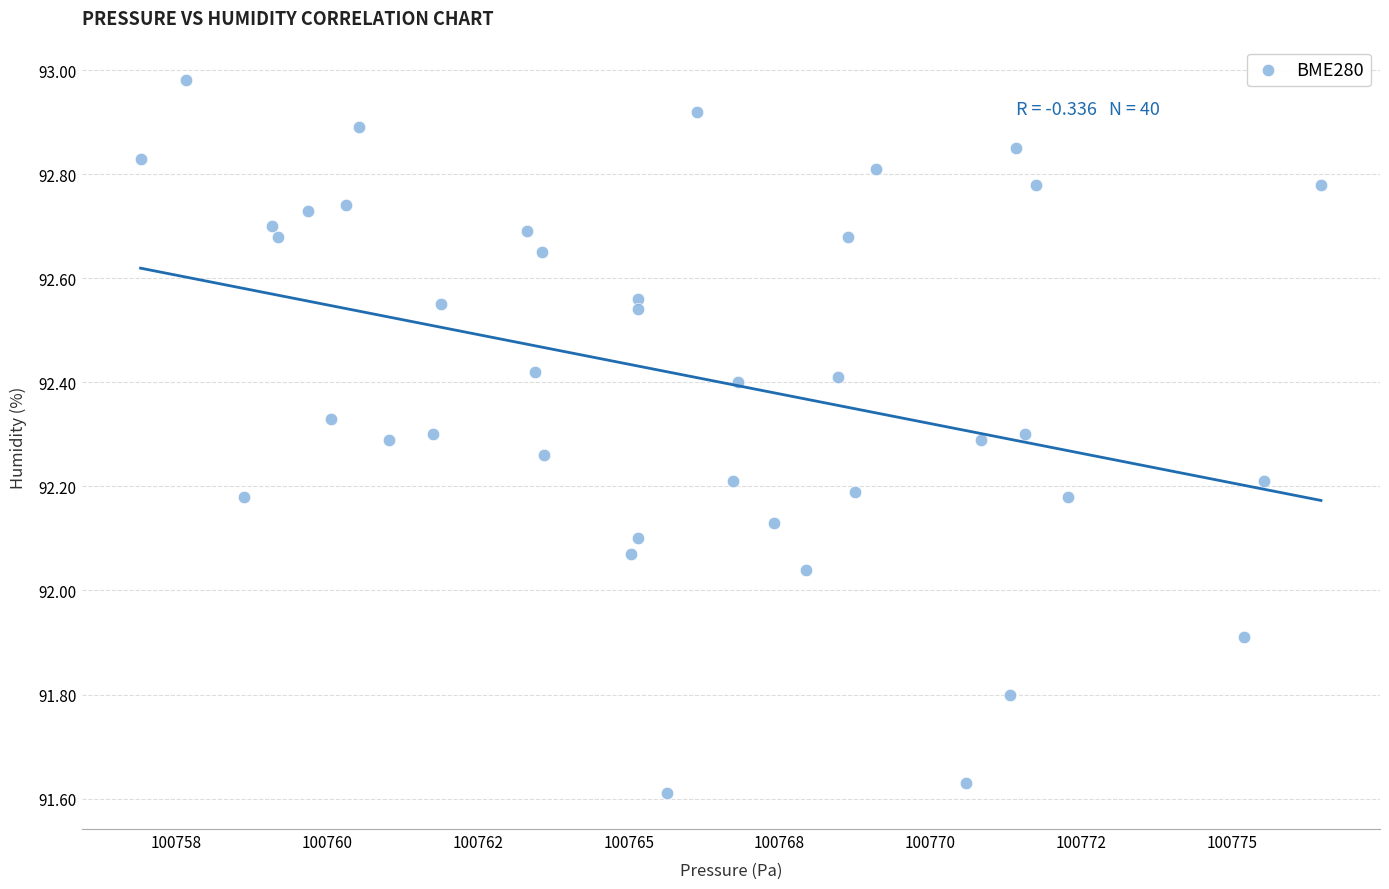

What is the range of Y values (max minus min)?

1.4